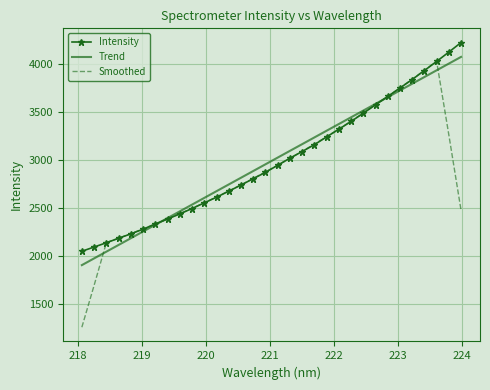

What is the smallest value displayed?

1254.8